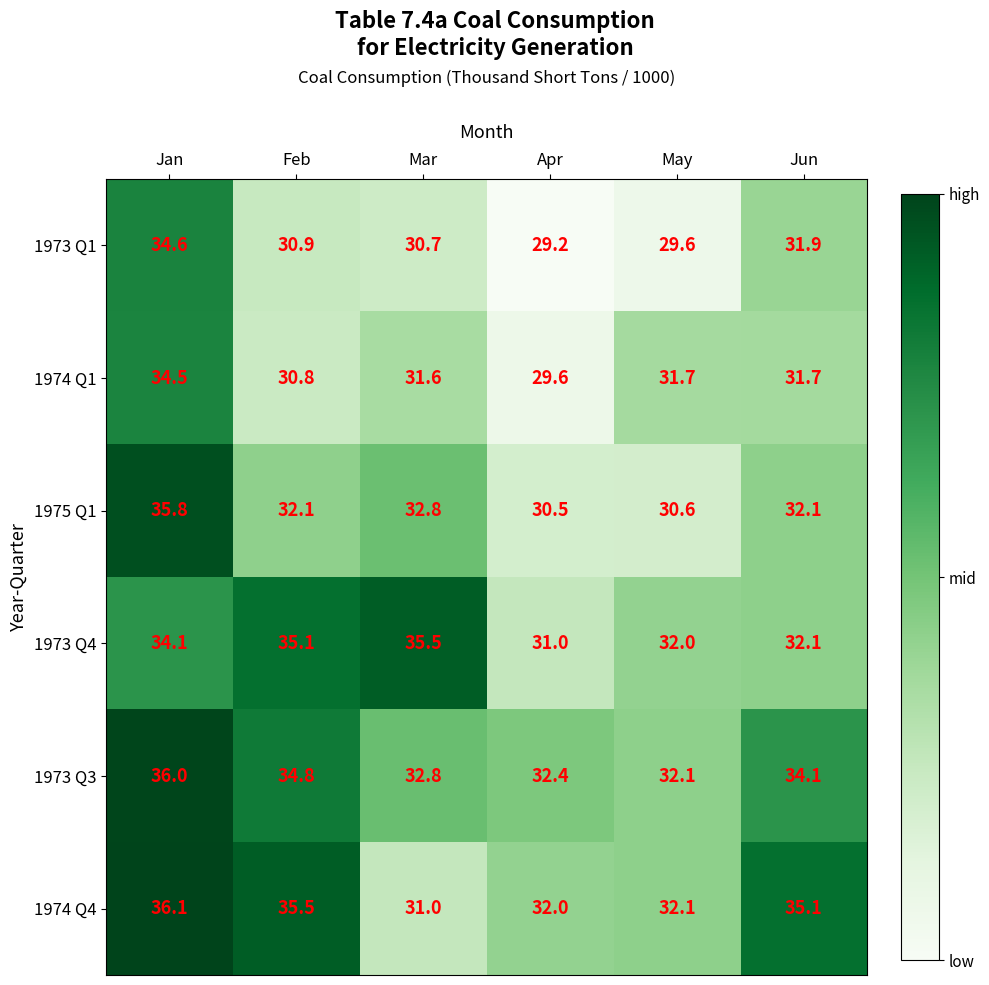

What is the approximate value of 1973 Q3 at Jun?

34.1